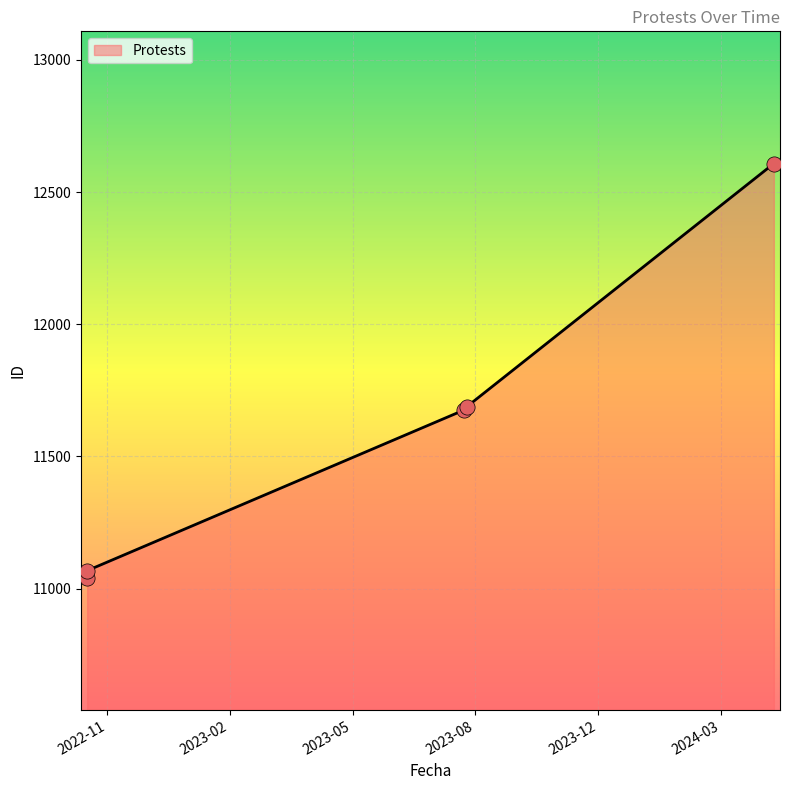

Approximately how many times larger is the value at 2023-08-22 compared to 2023-08-24?

1.0